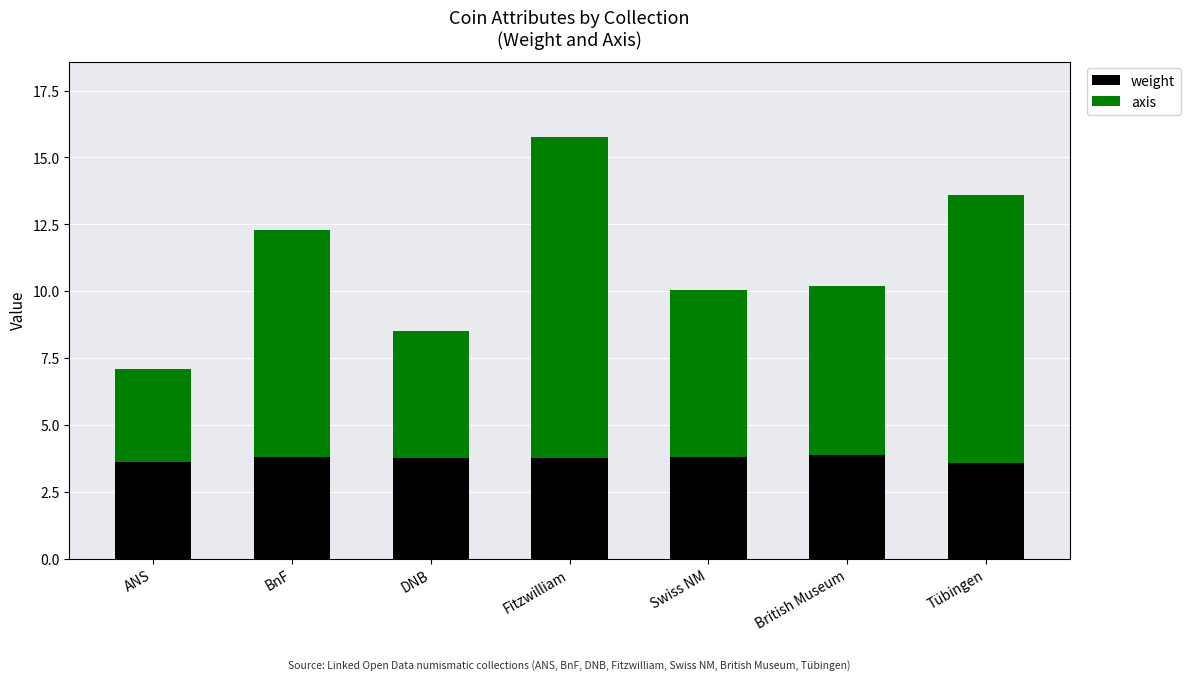

What is the value of the weight bar at the 4th from the left?

3.8